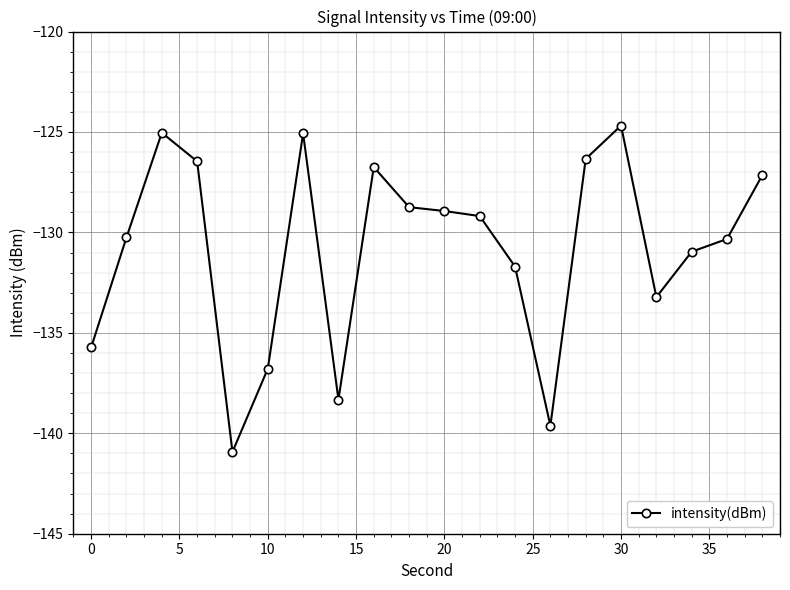

What is the smallest value displayed?

-140.9